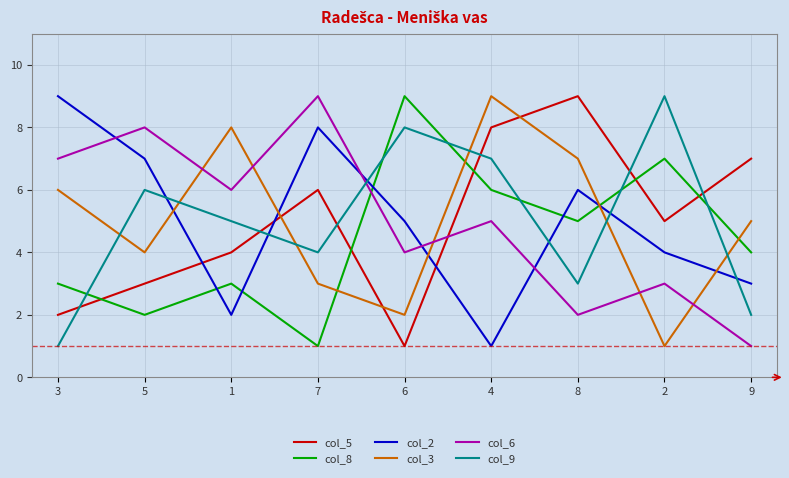

How many interior local valleys does the col_8 series have?

3